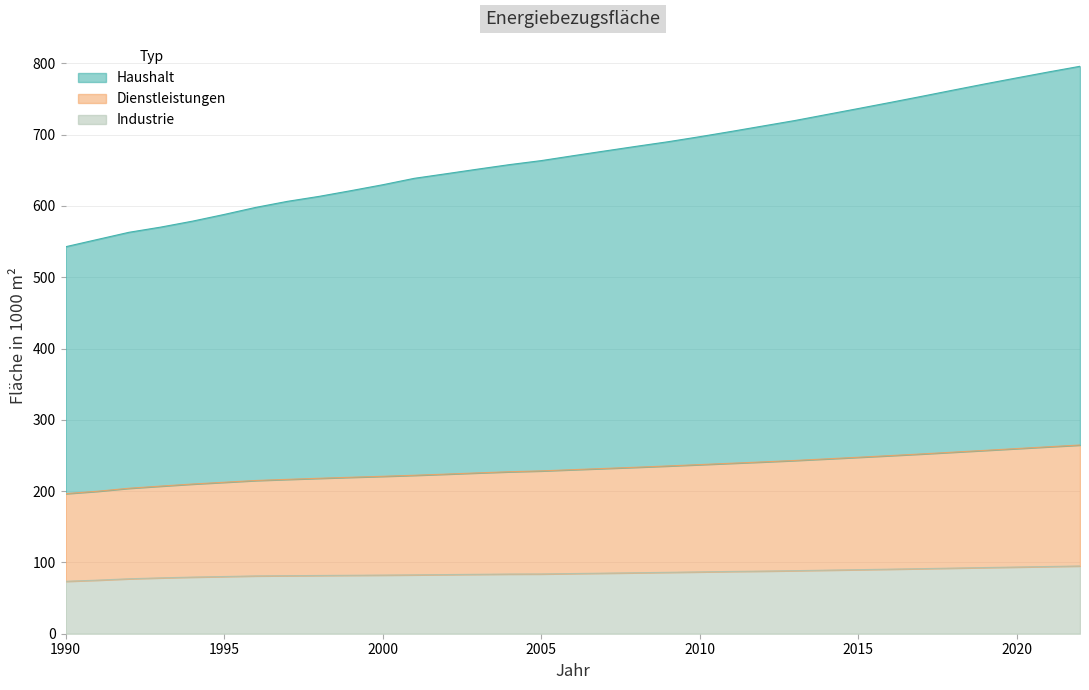

What is the minimum value shown in the chart?

73.5